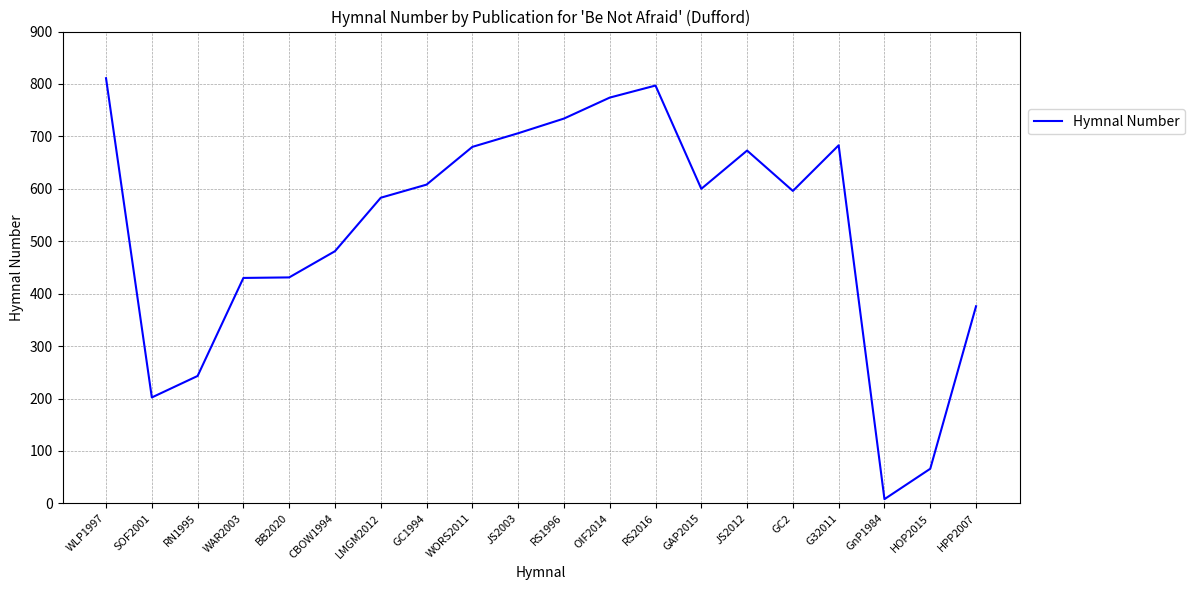

What is the greatest value displayed?

811